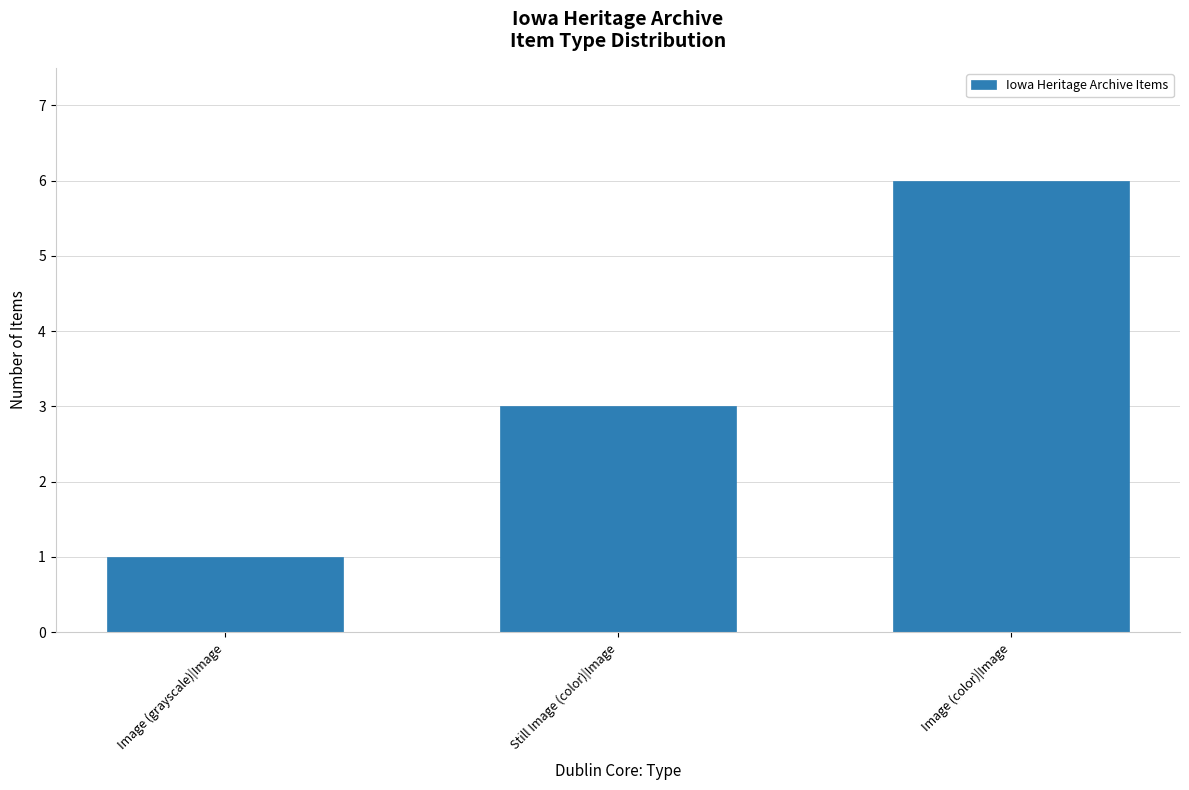

How many values are between 1 and 6?

3